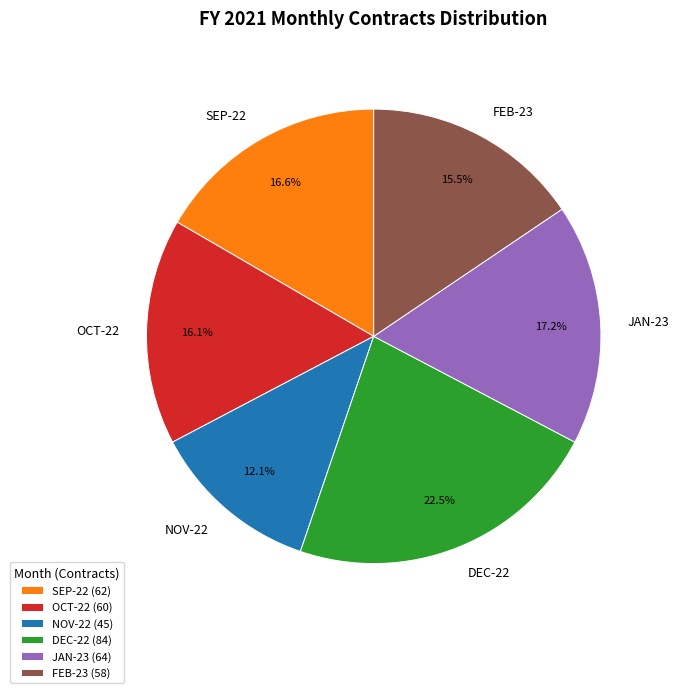

To the nearest percent, what portion does NOV-22 represent?

12%